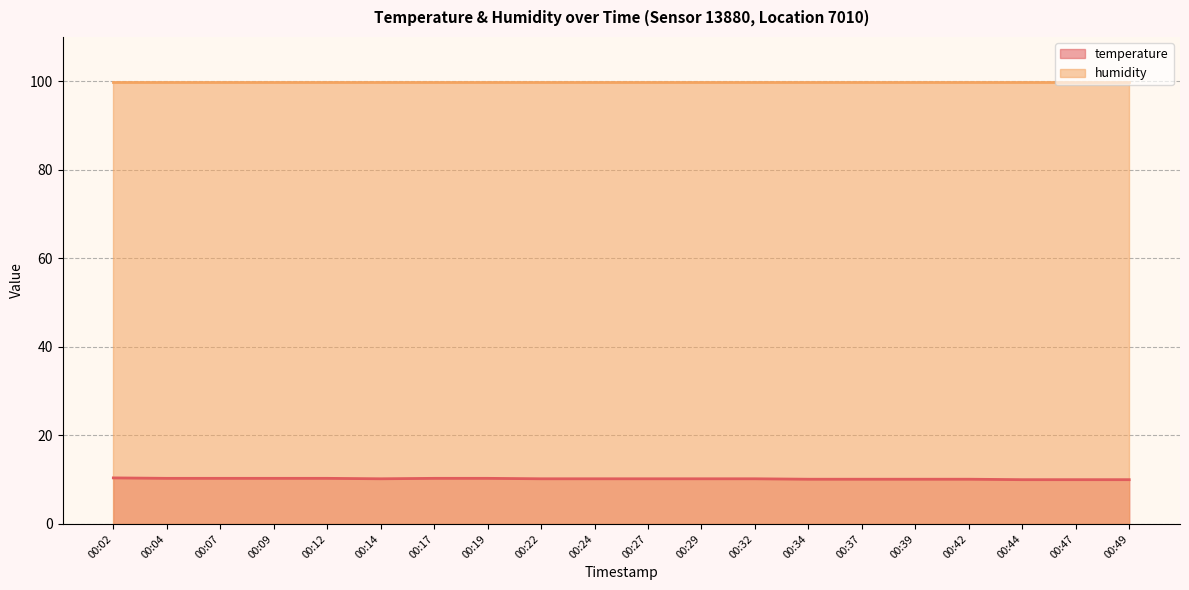

What is the sum of all values?

203.8